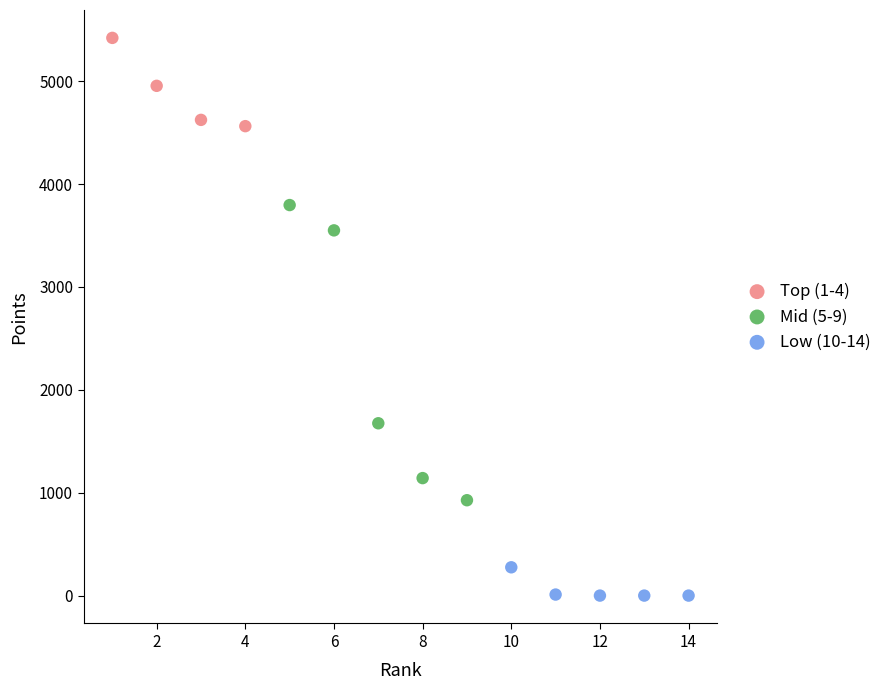

Which series has the widest spread of Y values?

Mid (5-9)